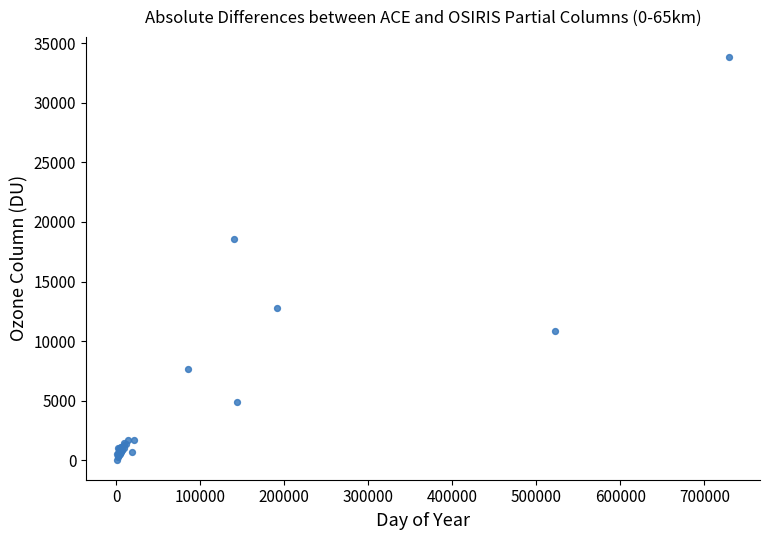

What Y value in the scatter plot is closest to 16948?

18576